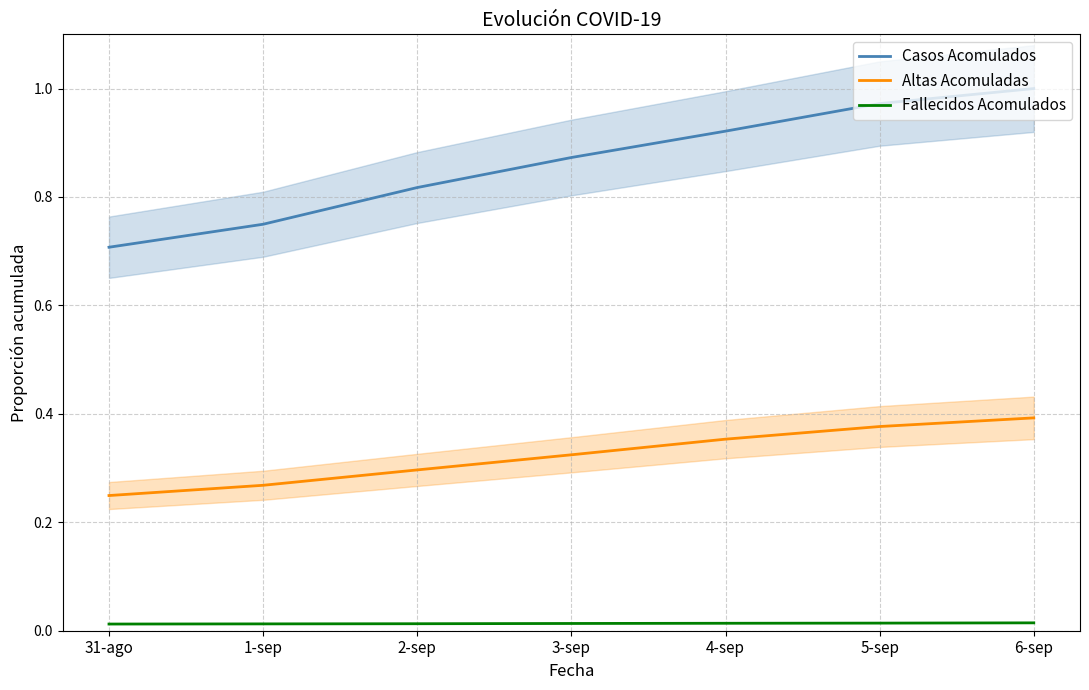

True or false: Fallecidos Acomulados has a value of 0.0 at 5-sep.

False